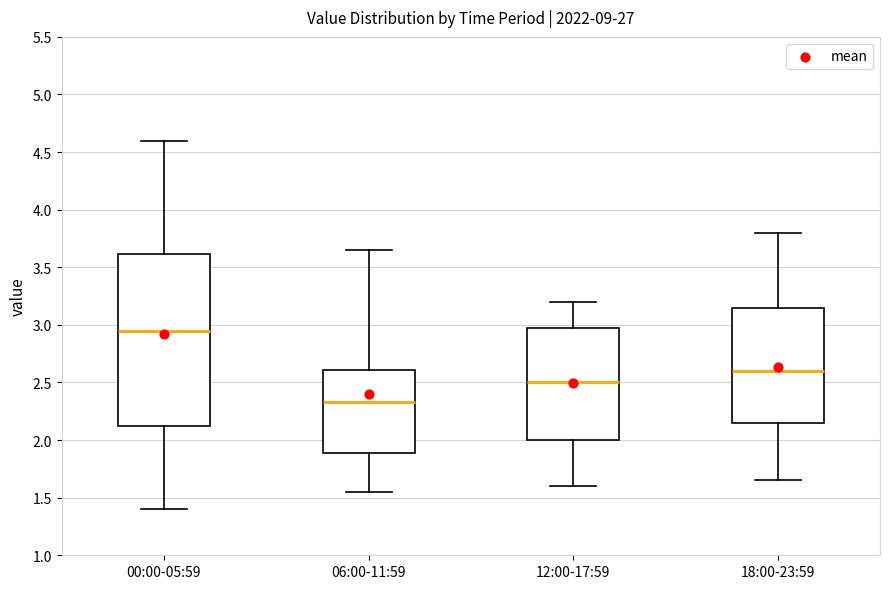

Which box is the tallest, from its lower edge to its upper edge?

00:00-05:59